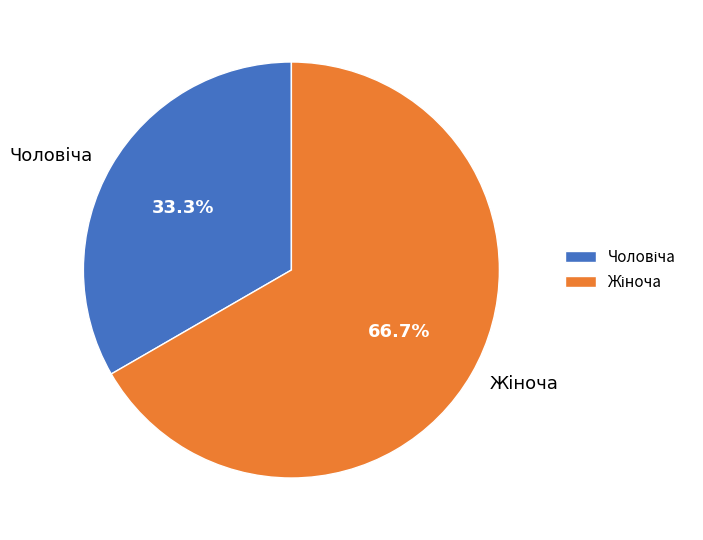

What is the ratio of the value at Чоловіча to the value at Жіноча?

0.5